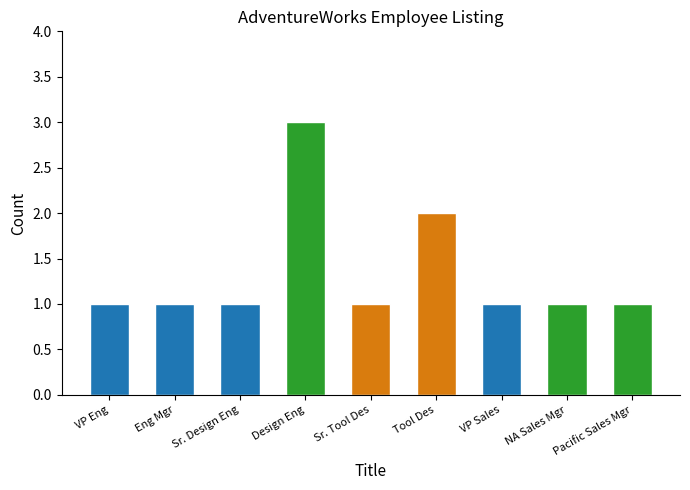

What is the difference between the second highest and second lowest values?

1